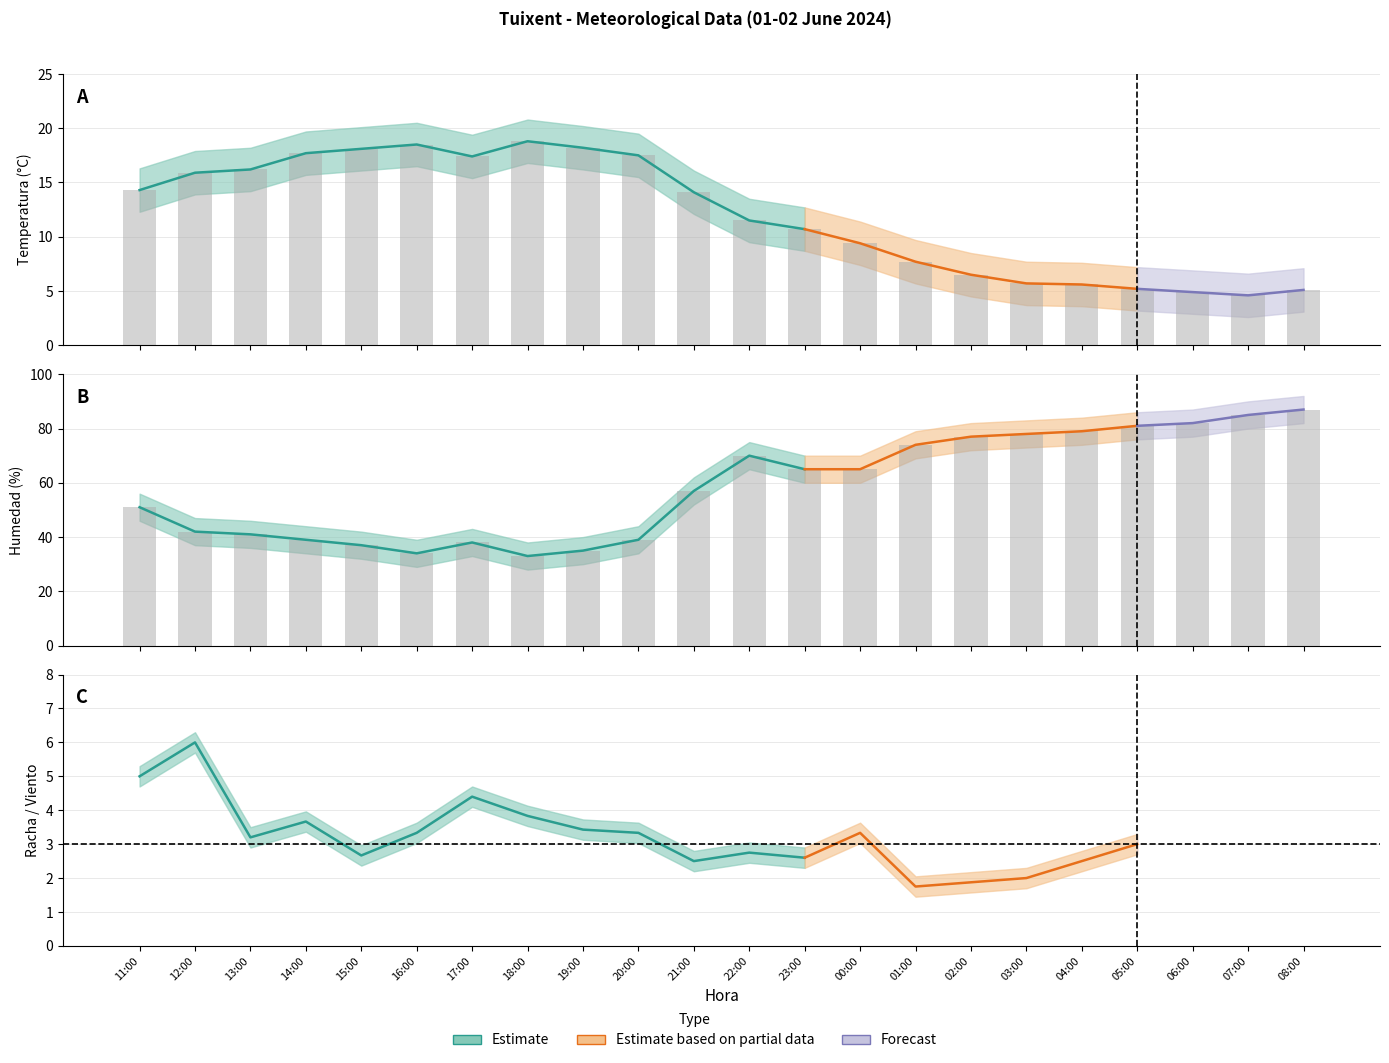

The Humedad (%) series shows 74.0 at 01:00. True or false?

True